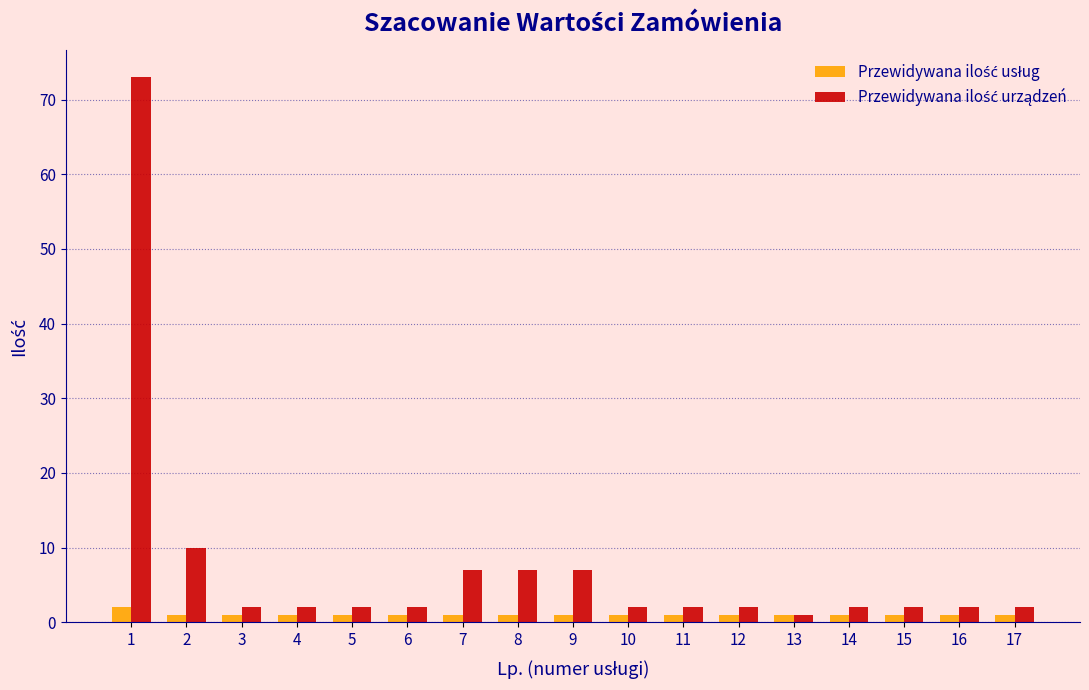

What is the maximum value shown in the chart?

73